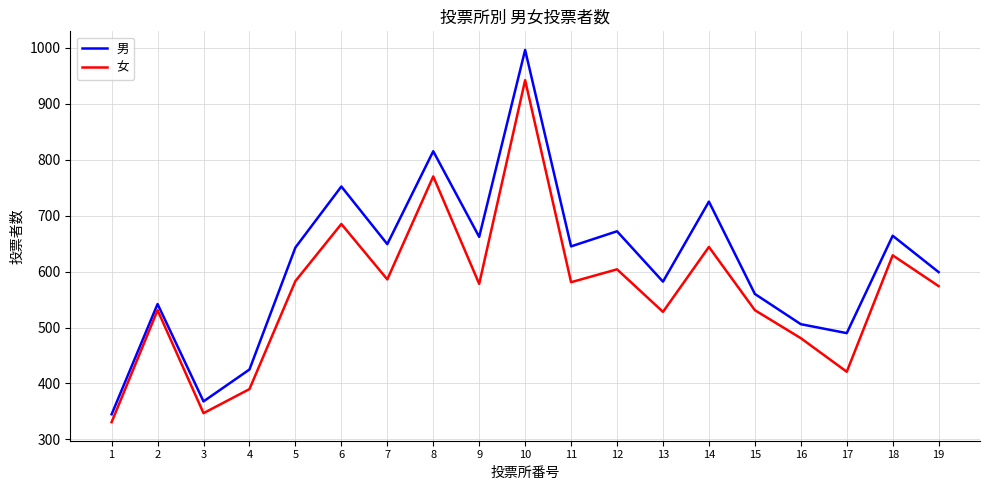

Which series has the largest total across all categories?

男